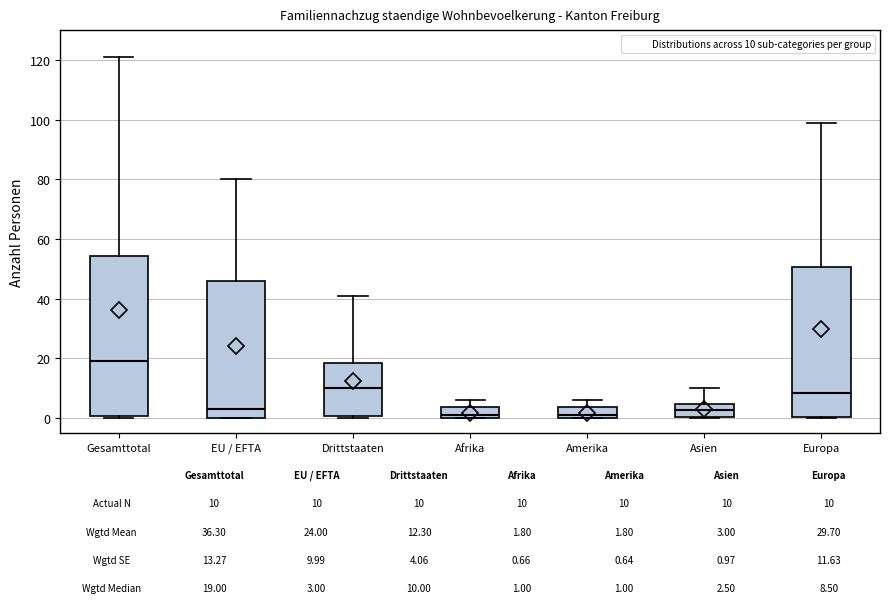

Which box's median line is the highest?

Gesamttotal